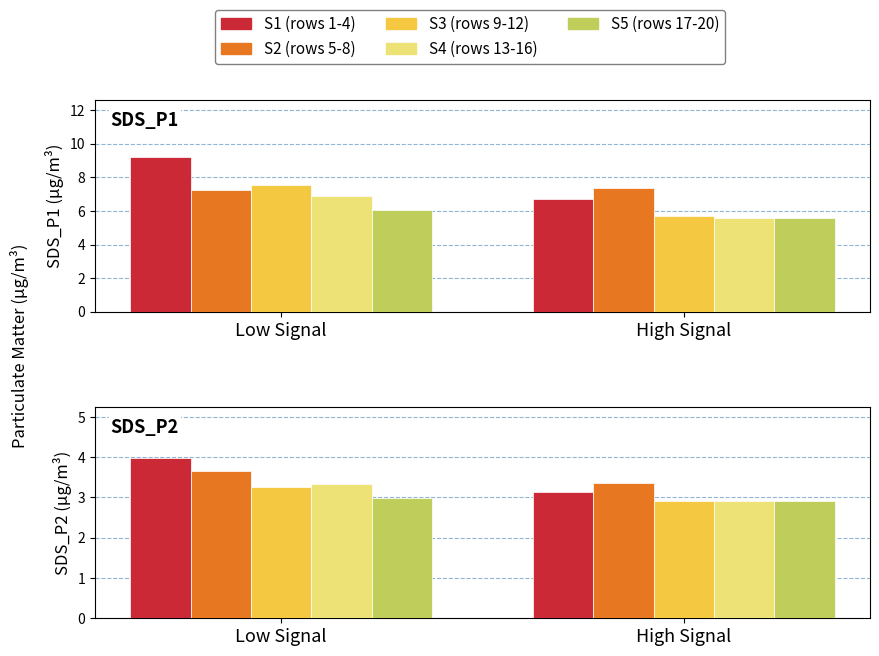

What is the difference between the maximum and minimum values in the S2 (rows 5-8) series?

0.3